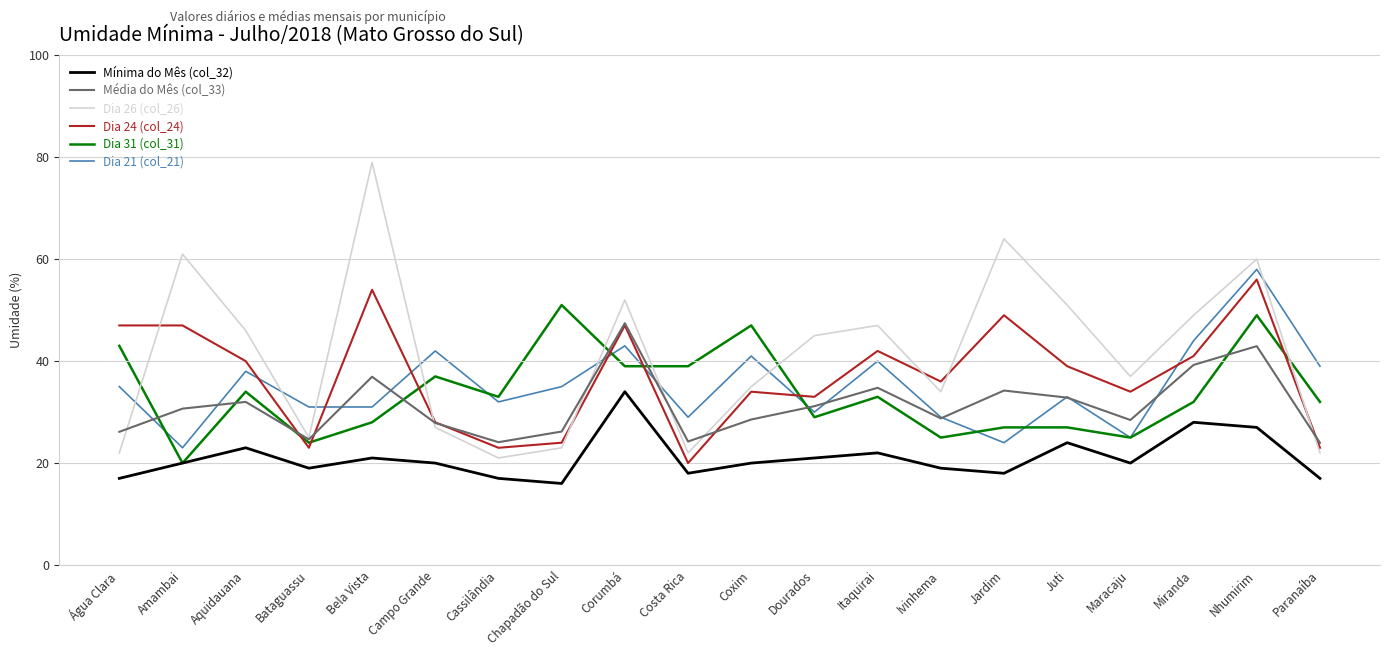

True or false: Mínima do Mês (col_32) has more than 1 interior local peaks.

True